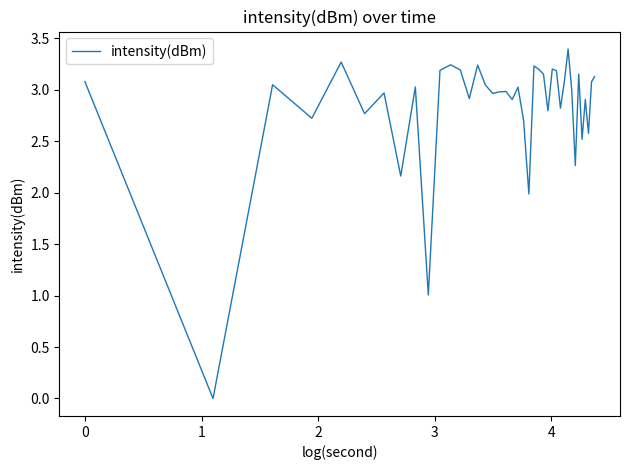

What is the maximum value shown in the chart?

3.4